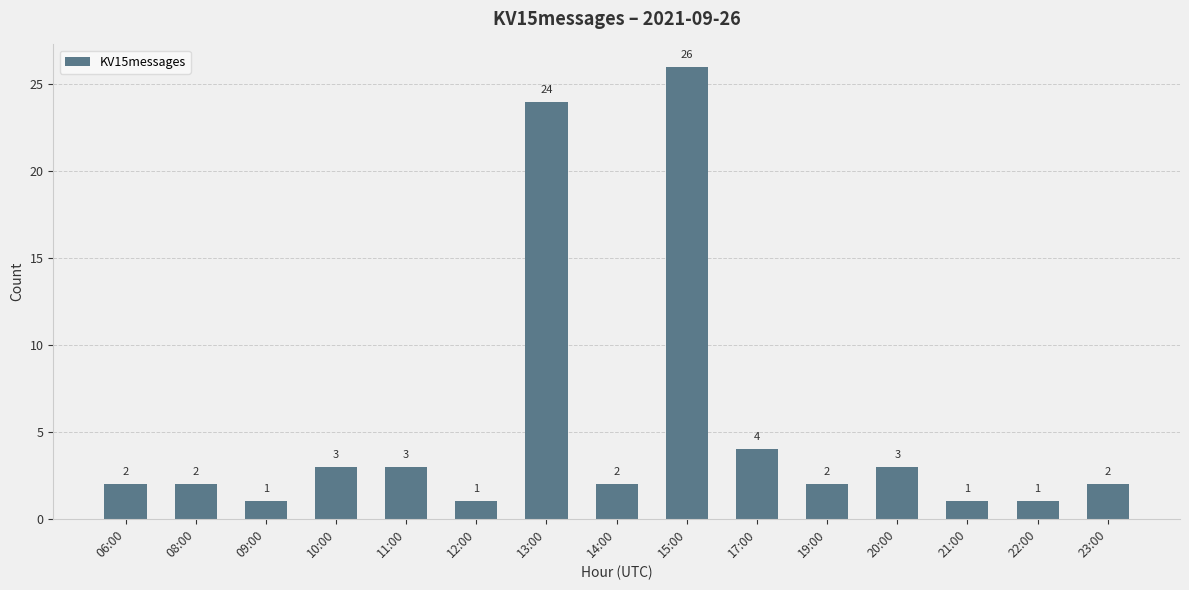

What is the average value?

5